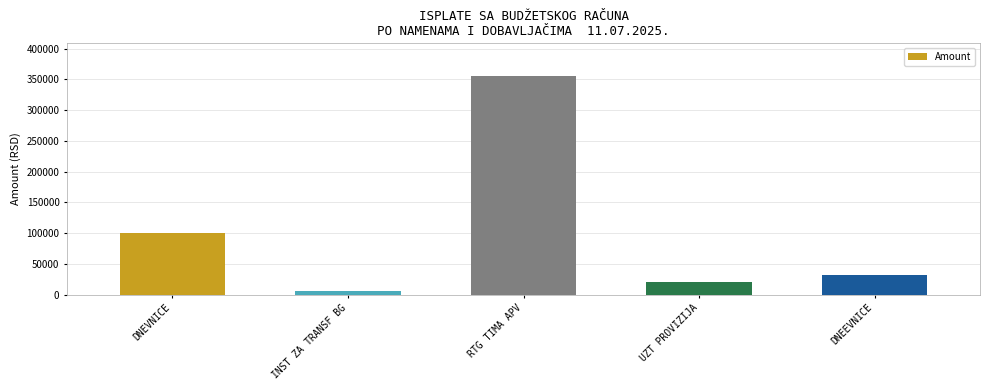

Count the number of data series in this chart.

1